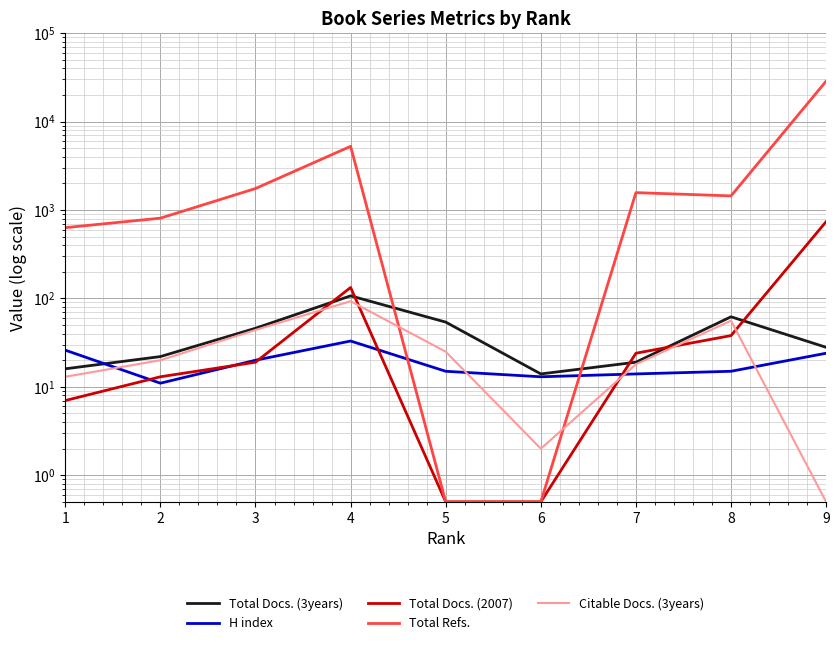

What is the value of the Total Docs. (3years) point at the 4th from the left?

107.0